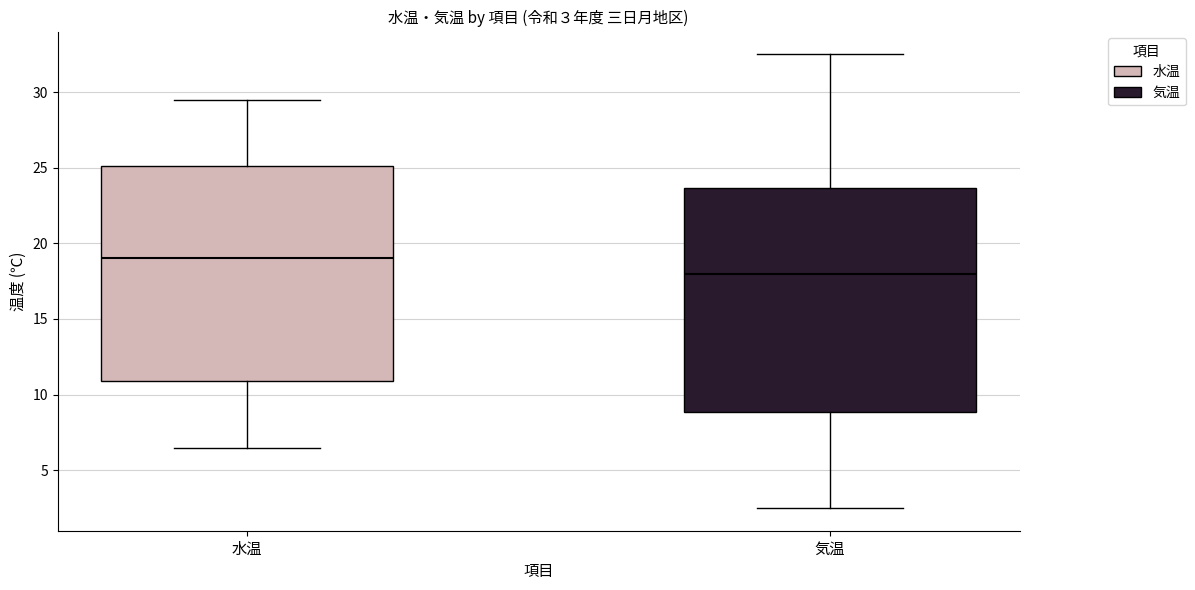

Which box is the tallest, from its lower edge to its upper edge?

気温